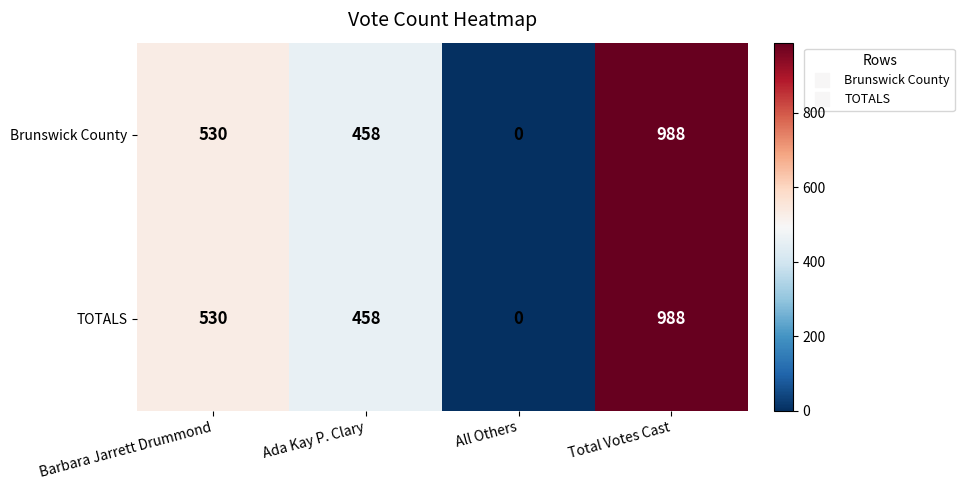

Which category has the lowest value across all series?

All Others